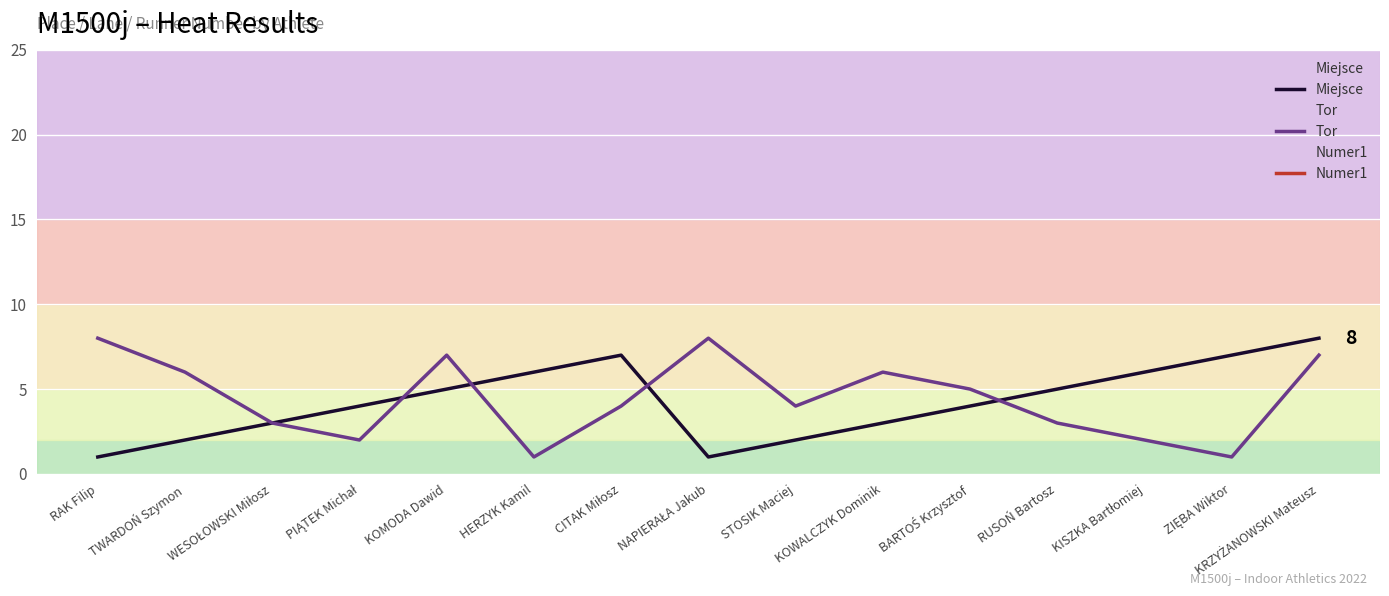

How many lines are shown in the chart?

3